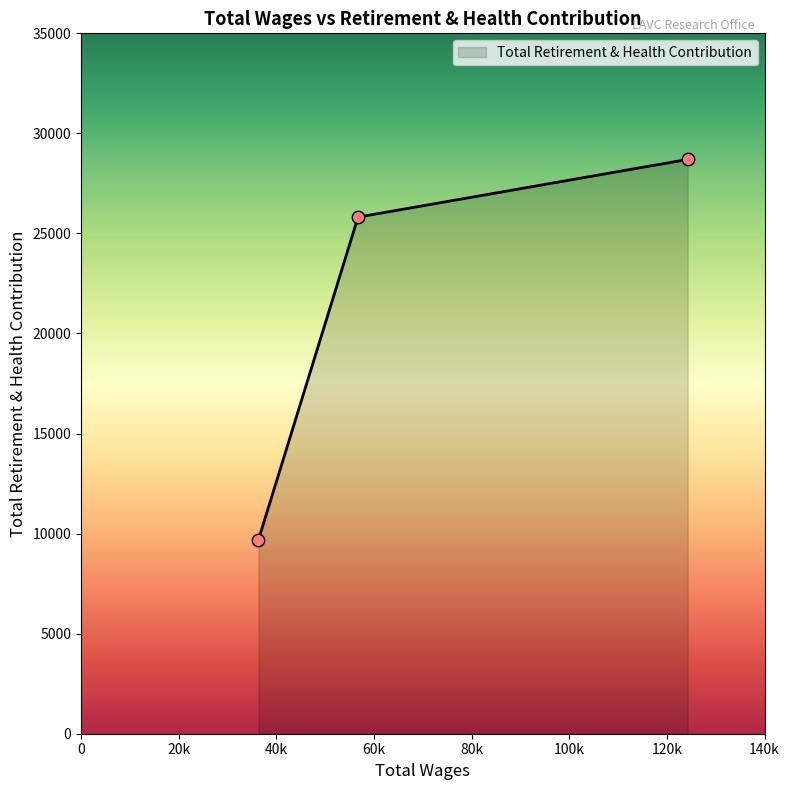

What is the sum of all values?

64208